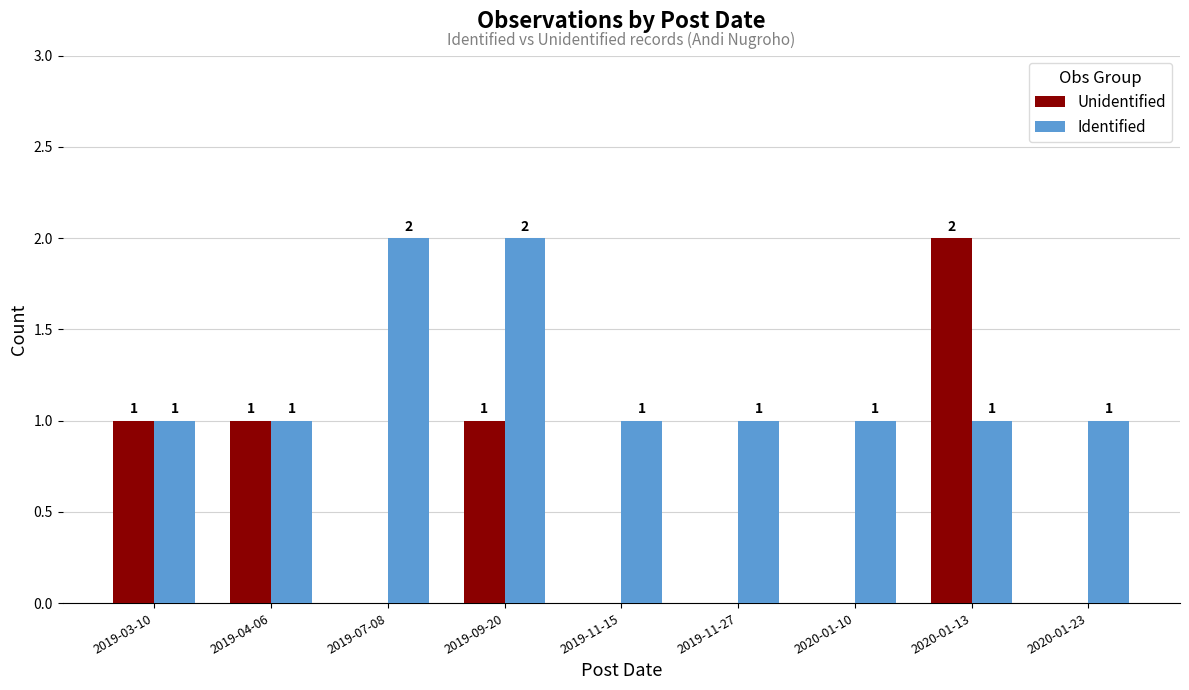

Are the bars horizontal?

No